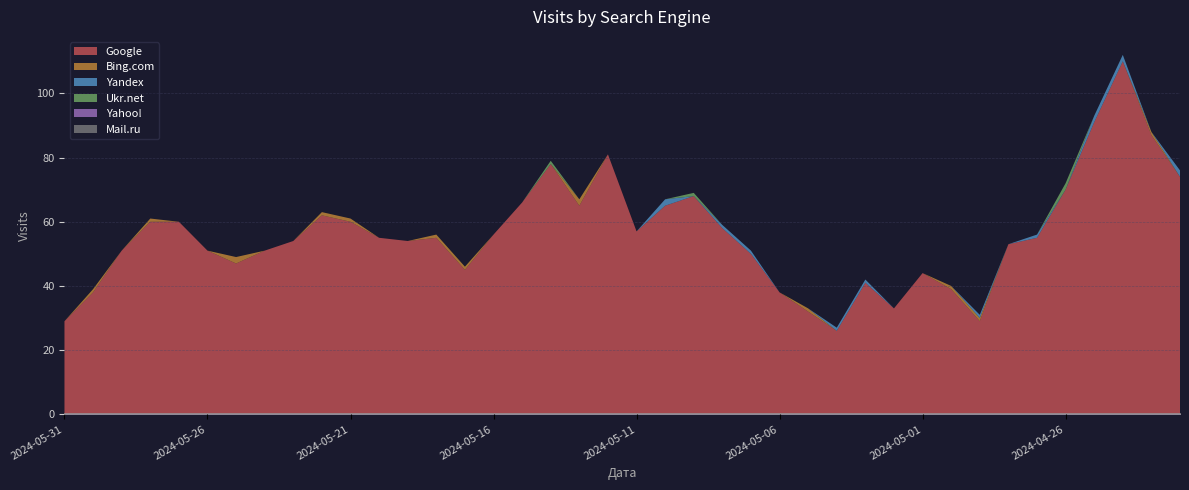

How many lines are shown in the chart?

6